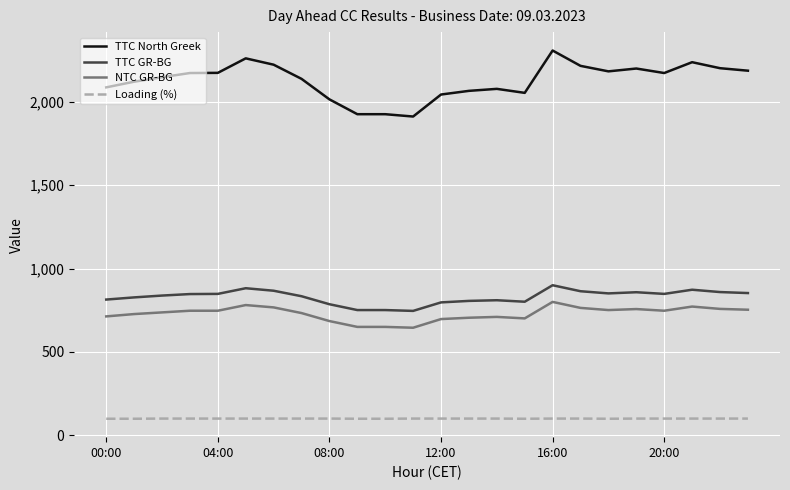

True or false: TTC North Greek and NTC GR-BG intersect in this chart.

False